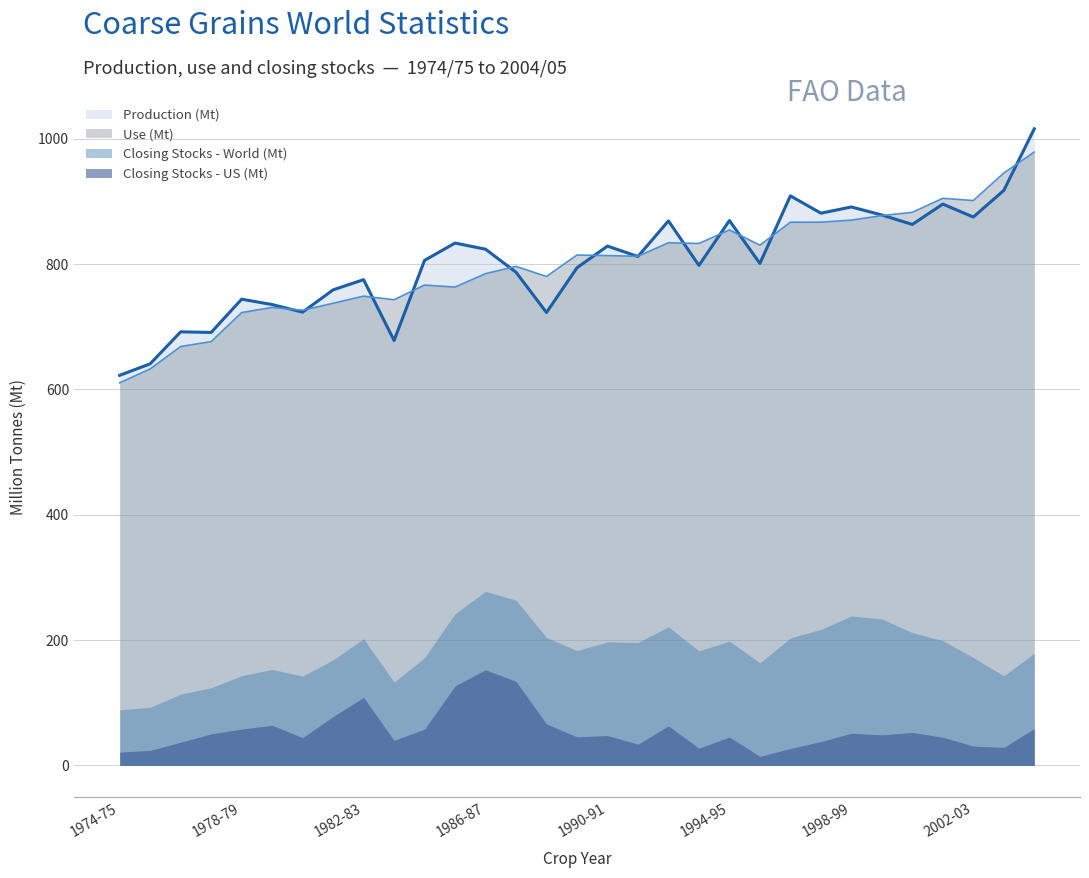

Which category has the lowest value across all series?

1974-75